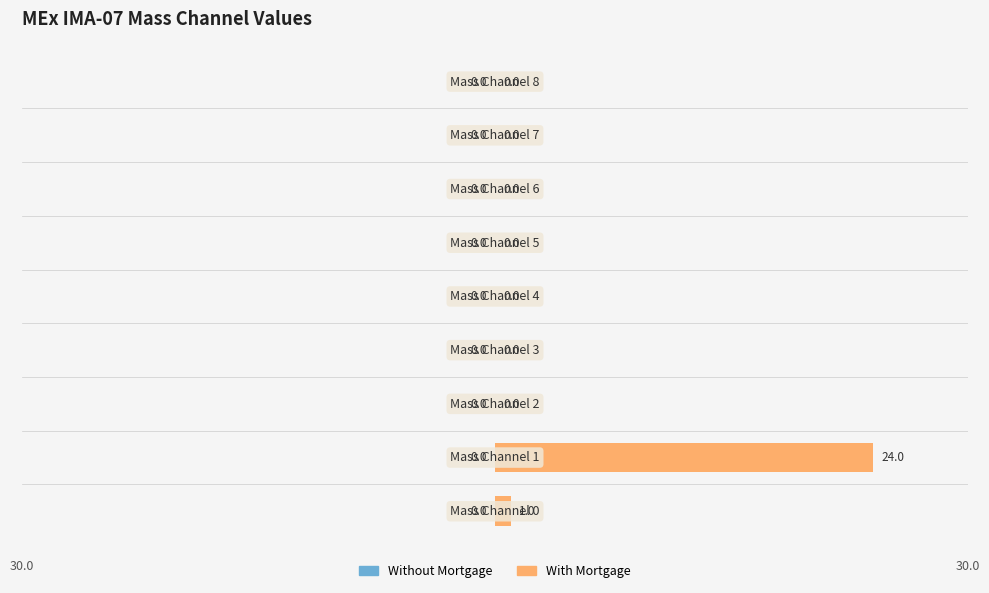

What is the maximum value shown in the chart?

24